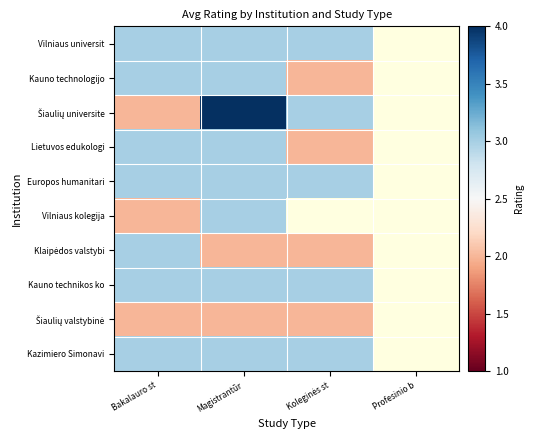

At Magistrantūr, list the series in order from smallest to largest.

Klaipėdos valstybi, Šiaulių valstybinė, Vilniaus universit, Kauno technologijo, Lietuvos edukologi, Europos humanitari, Vilniaus kolegija, Kauno technikos ko, Kazimiero Simonavi, Šiaulių universite